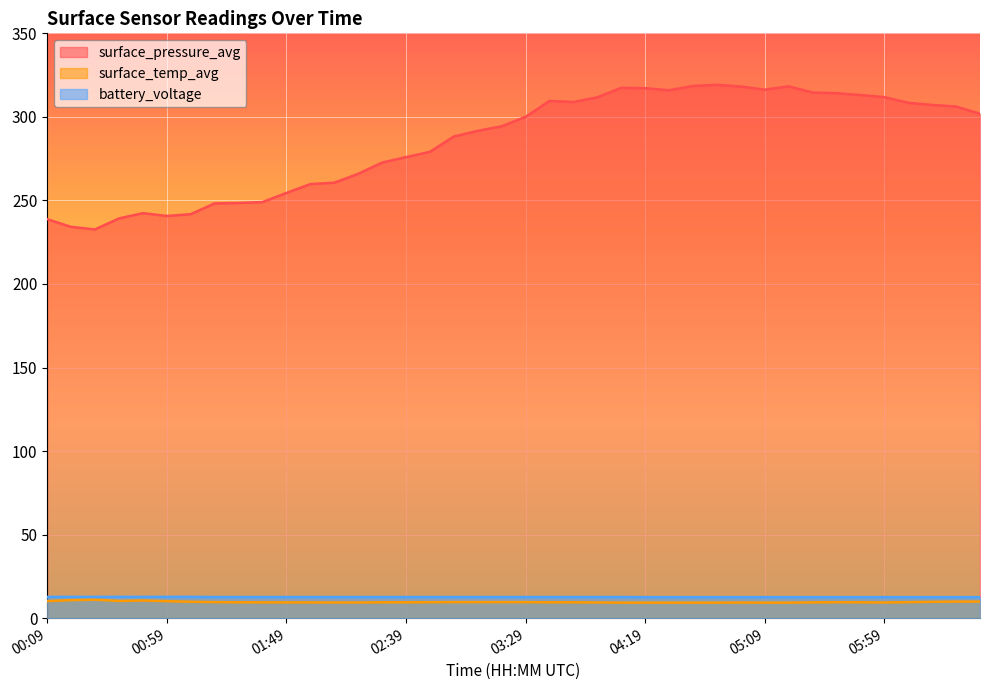

What is the greatest value displayed?

319.2